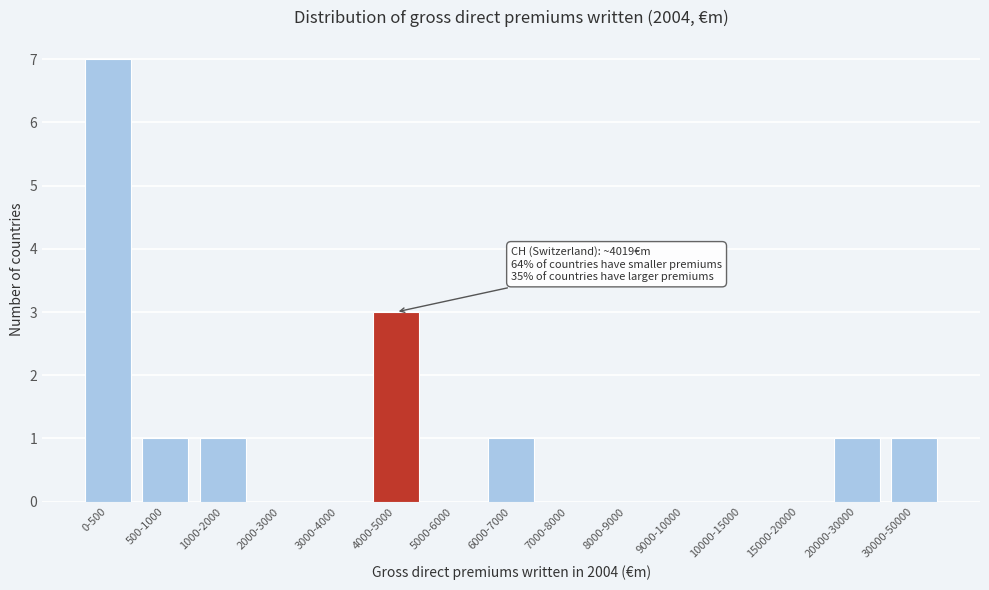

Reading left to right, transcribe all the data shown in this chart.

0-500=7	500-1000=1	1000-2000=1	2000-3000=0	3000-4000=0	4000-5000=3	5000-6000=0	6000-7000=1	7000-8000=0	8000-9000=0	9000-10000=0	10000-15000=0	15000-20000=0	20000-30000=1	30000-50000=1